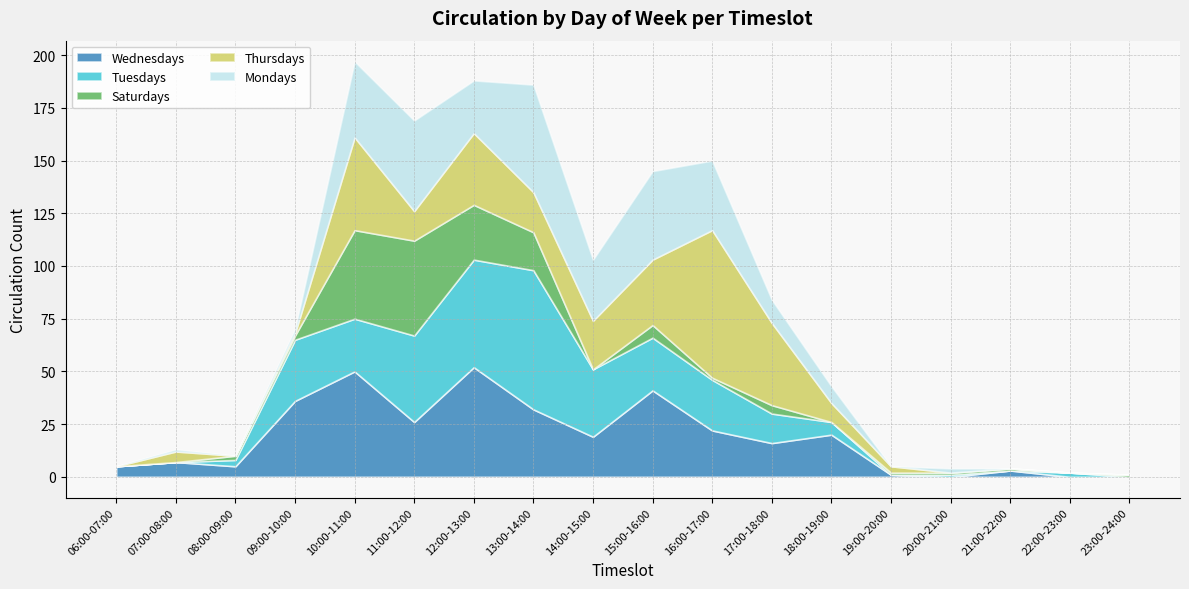

What is the label of the 12th point from the left?

17:00-18:00